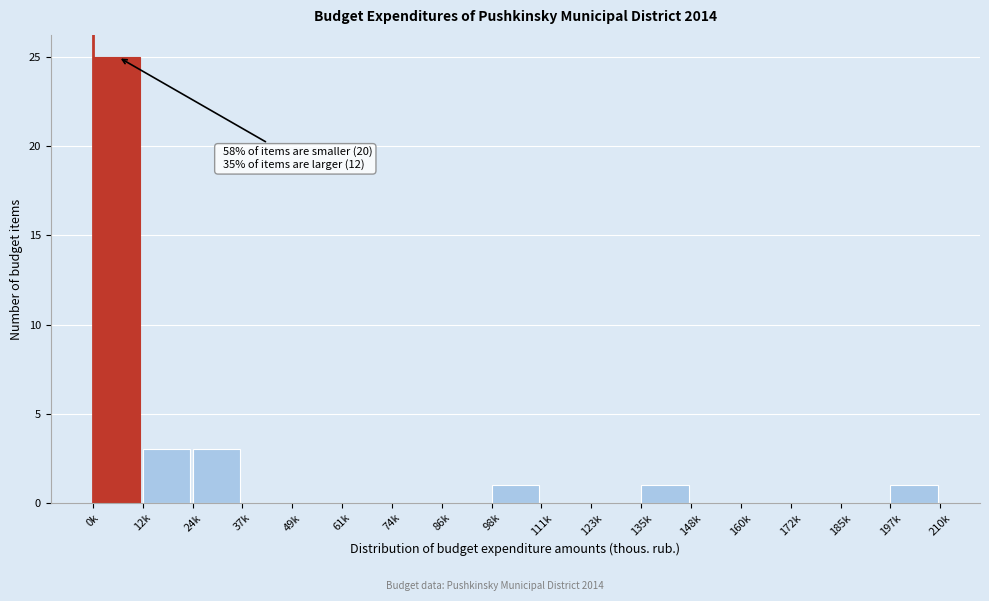

Reading left to right, extract all data points from this chart.

0k=25	12k=3	24k=3	37k=0	49k=0	61k=0	74k=0	86k=0	98k=1	111k=0	123k=0	135k=1	148k=0	160k=0	172k=0	185k=0	197k=1